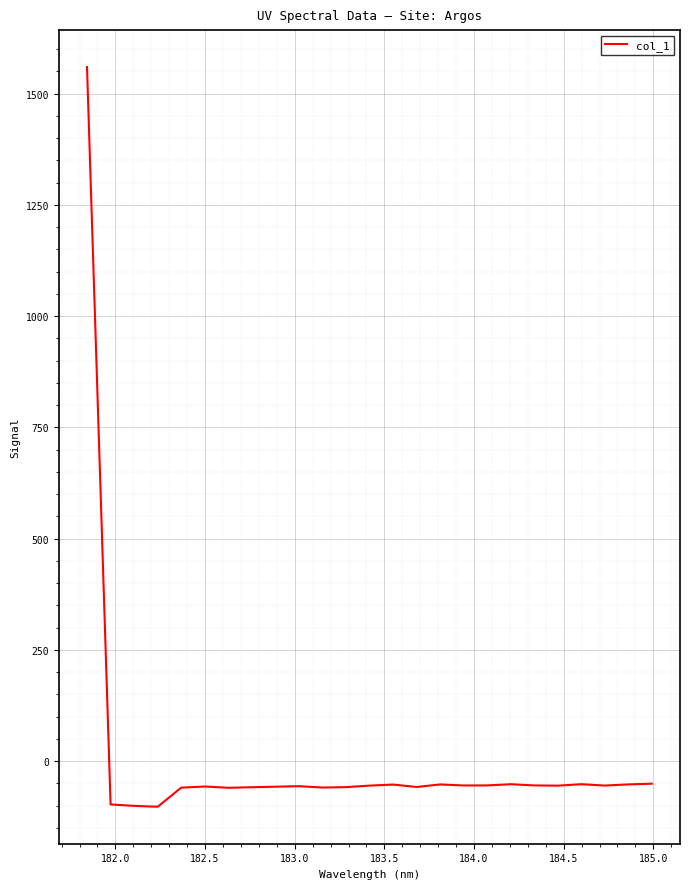

What is the difference between the maximum and minimum values?

1662.1